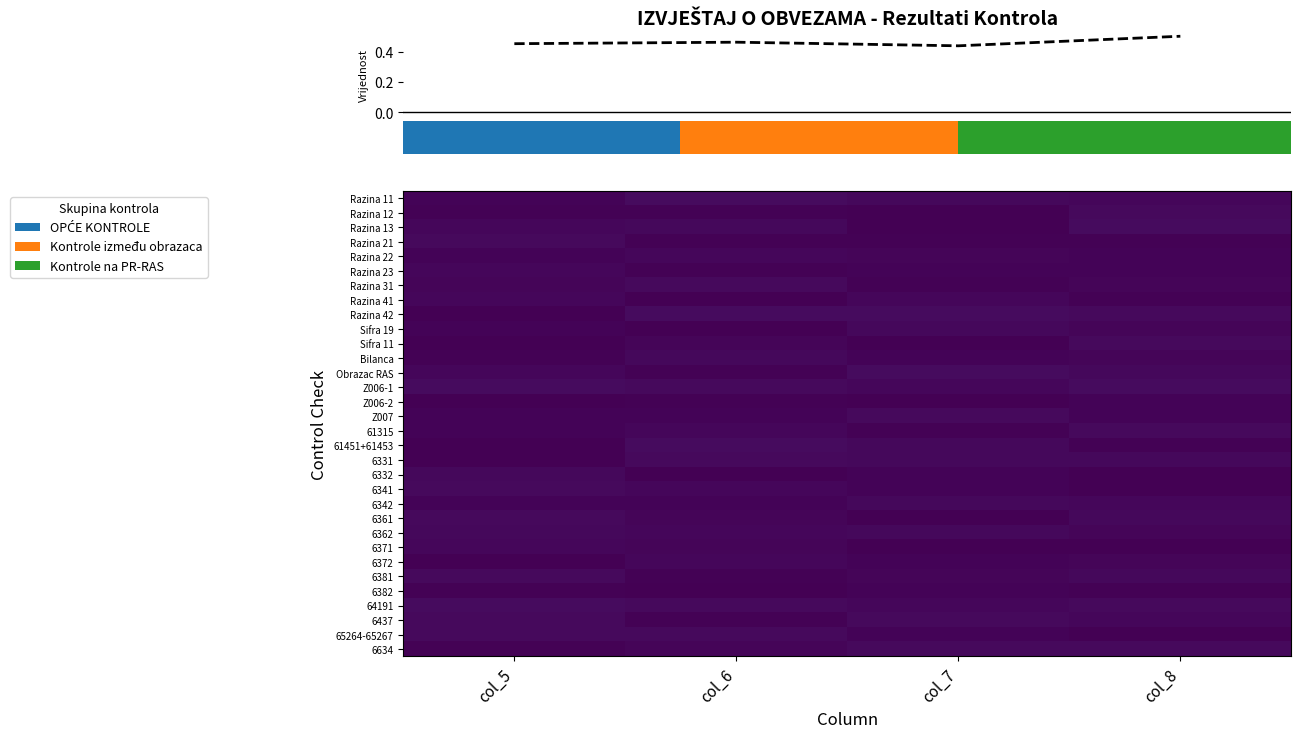

Between col_7 and col_6, which is larger?

col_6